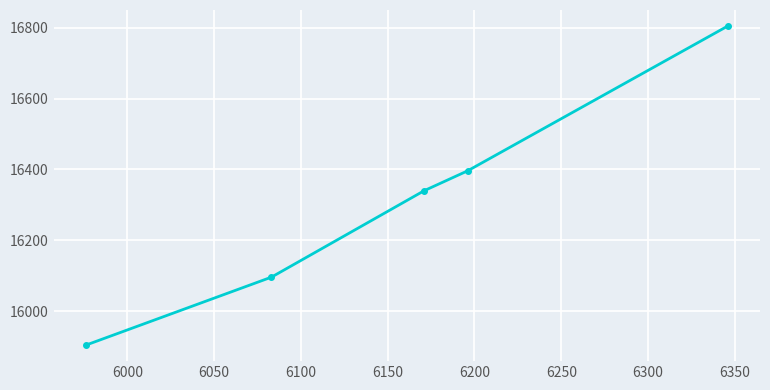

What is the difference between the second highest and second lowest values?

300